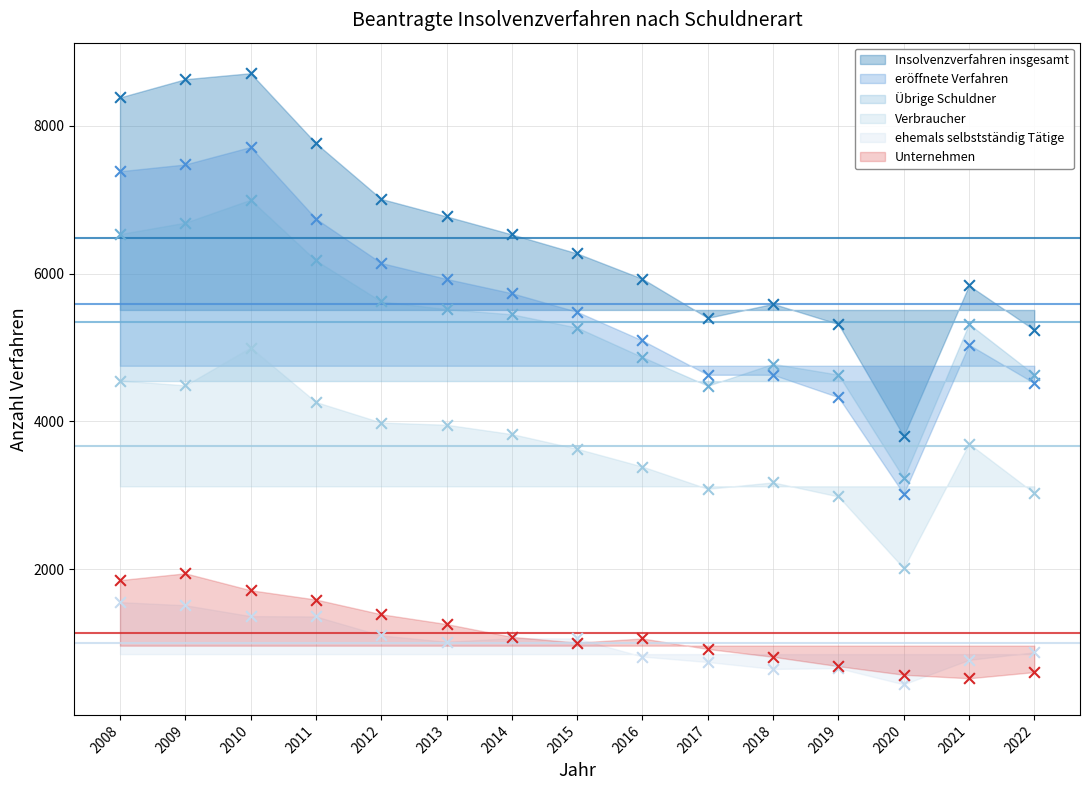

Which series reaches the minimum Y coordinate?

ehemals selbstständig Tätige